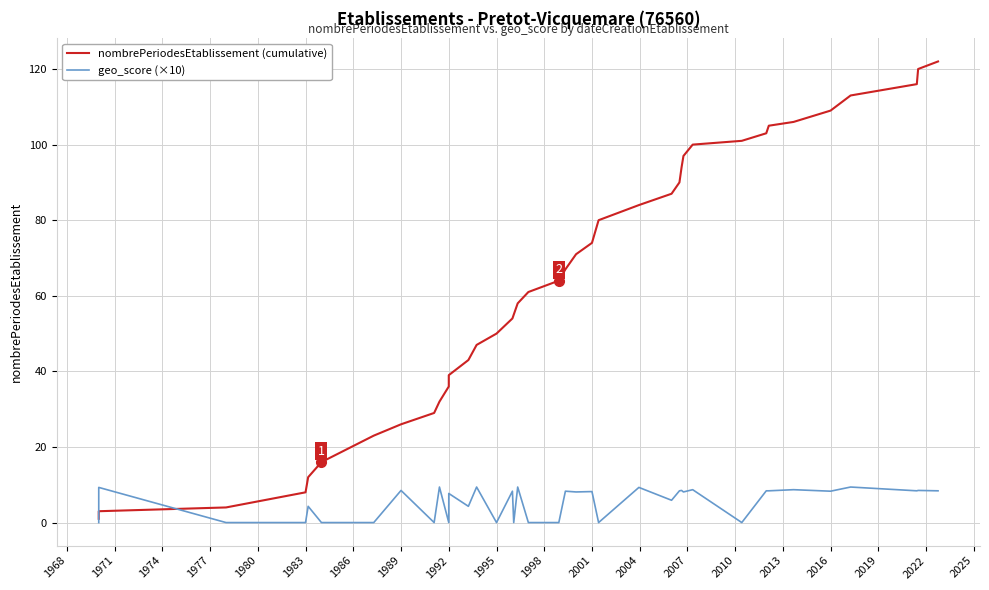

True or false: geo_score (×10) has a value of 0.0 at 1995.

True